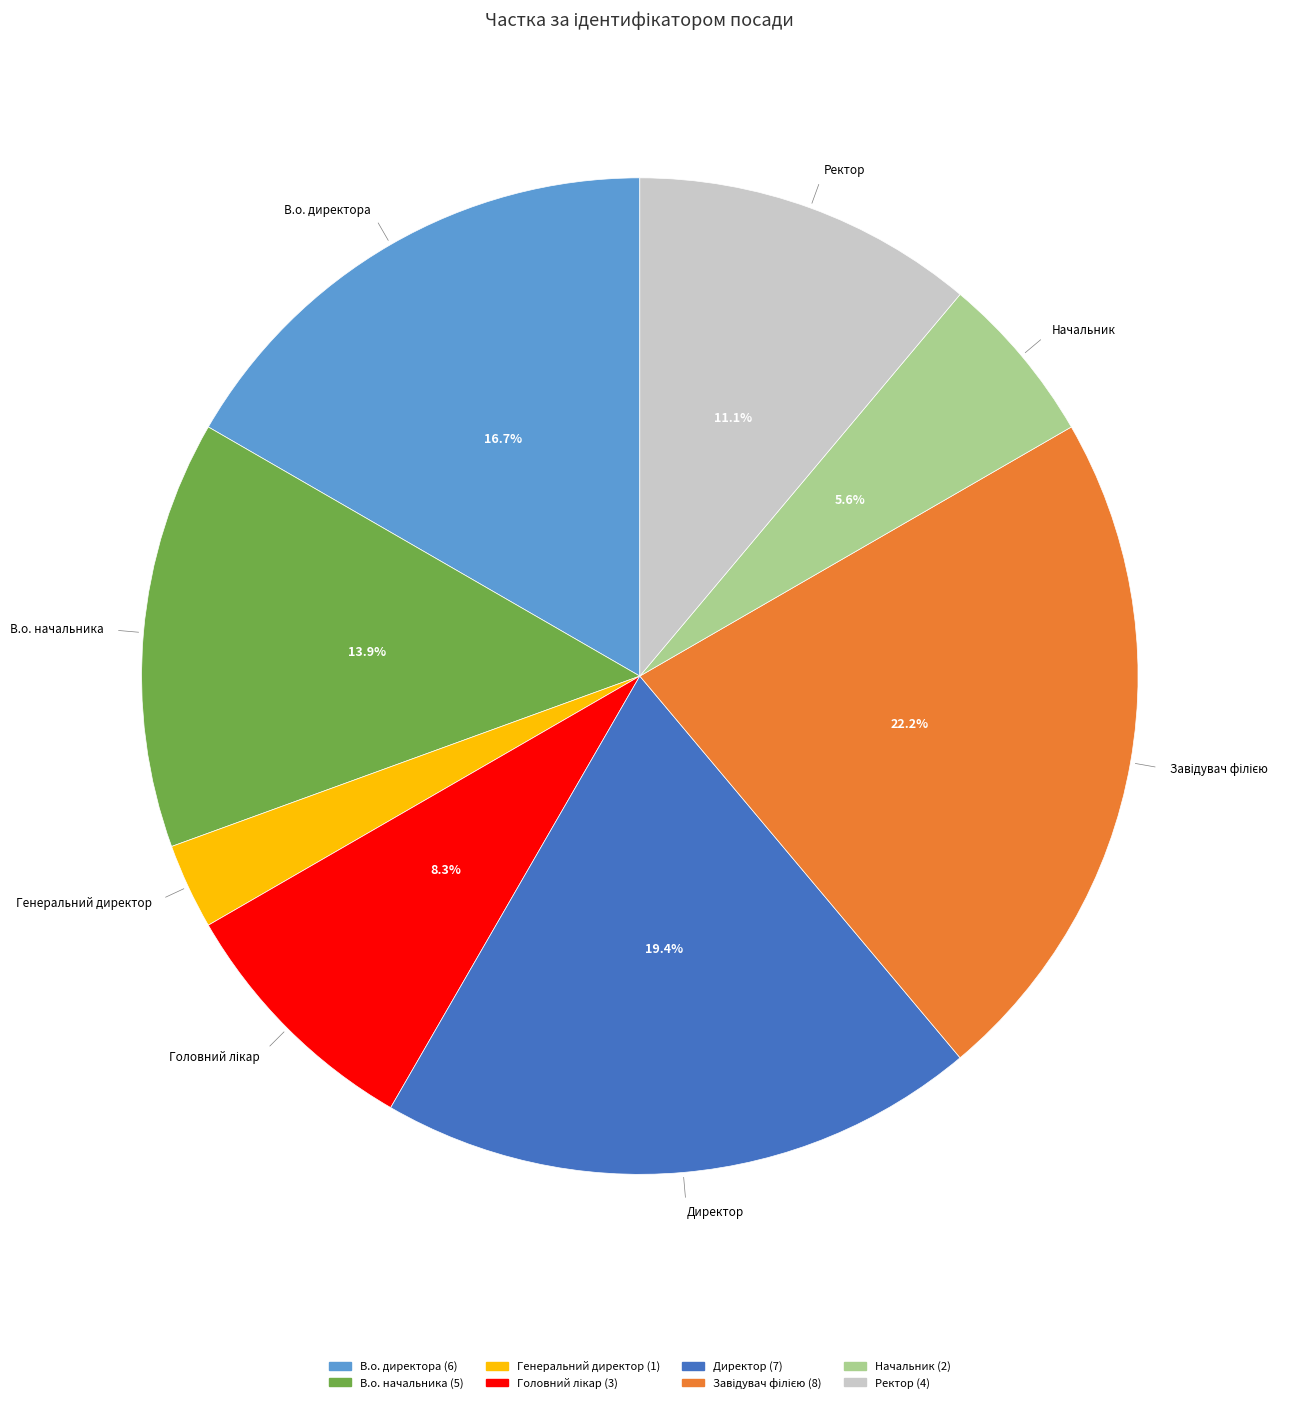

Approximately how many times larger is the value at Начальник compared to Генеральний директор?

2.0